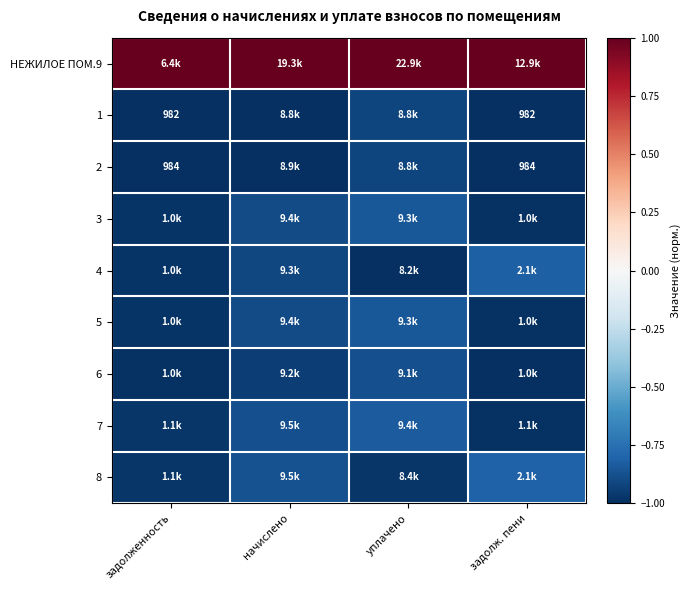

The 5 series shows -1.0 at задолж. пени. True or false?

True